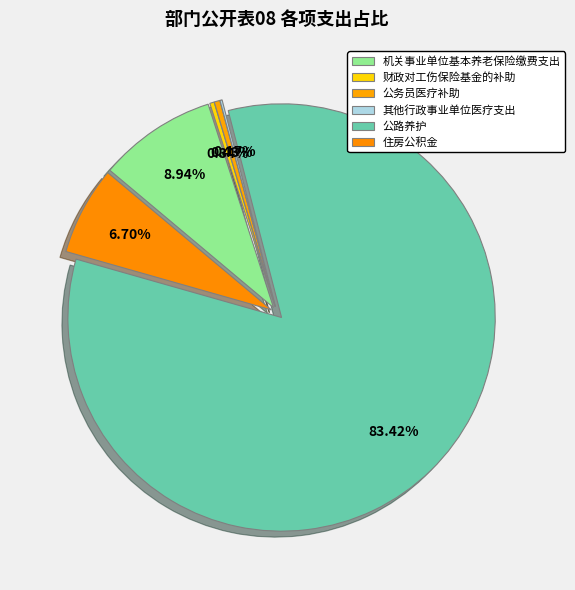

What percentage do 其他行政事业单位医疗支出 and 机关事业单位基本养老保险缴费支出 together represent?

9.1%